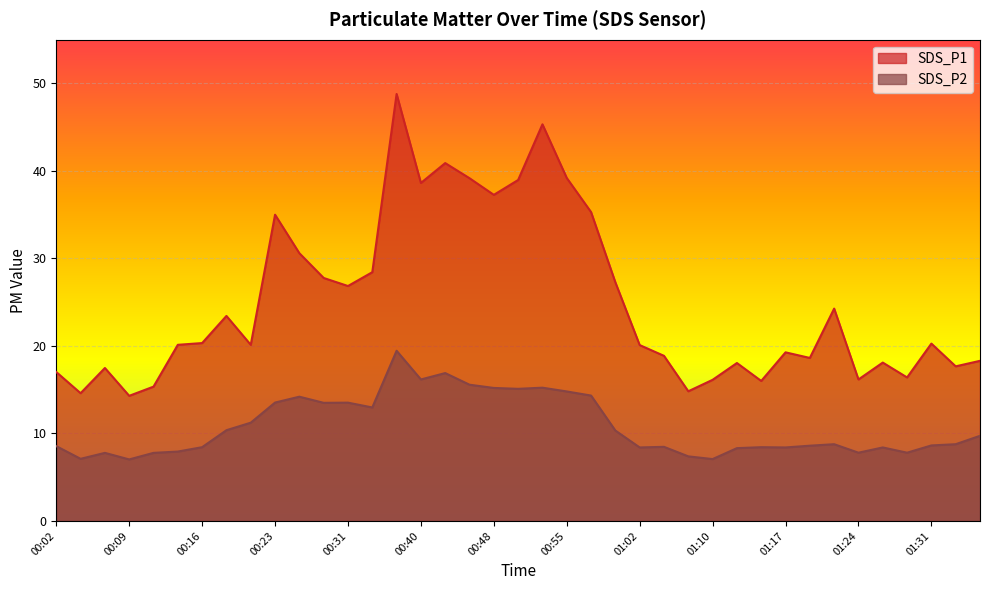

Reading right to left, list all the values displayed in this chart.

SDS_P1: 01:36=18.3	01:34=17.7	01:31=20.3	01:29=16.4	01:27=18.1	01:24=16.2	01:22=24.3	01:19=18.6	01:17=19.3	01:14=16.0	01:12=18.1	01:10=16.1	01:07=14.8	01:05=18.9	01:02=20.1	01:00=27.3	00:57=35.3	00:55=39.2	00:53=45.3	00:50=39.0	00:48=37.3	00:45=39.2	00:43=40.9	00:40=38.6	00:38=48.8	00:33=28.4	00:31=26.9	00:28=27.8	00:26=30.6	00:23=35.0	00:21=20.1	00:19=23.4	00:16=20.3	00:14=20.1	00:11=15.3	00:09=14.3	00:07=17.5	00:04=14.6	00:02=17.0
SDS_P2: 01:36=9.7	01:34=8.8	01:31=8.6	01:29=7.8	01:27=8.4	01:24=7.8	01:22=8.8	01:19=8.6	01:17=8.4	01:14=8.4	01:12=8.3	01:10=7.1	01:07=7.4	01:05=8.5	01:02=8.4	01:00=10.3	00:57=14.3	00:55=14.8	00:53=15.2	00:50=15.1	00:48=15.2	00:45=15.6	00:43=16.9	00:40=16.2	00:38=19.4	00:33=13.0	00:31=13.5	00:28=13.5	00:26=14.2	00:23=13.5	00:21=11.2	00:19=10.4	00:16=8.4	00:14=7.9	00:11=7.8	00:09=7.0	00:07=7.8	00:04=7.1	00:02=8.6